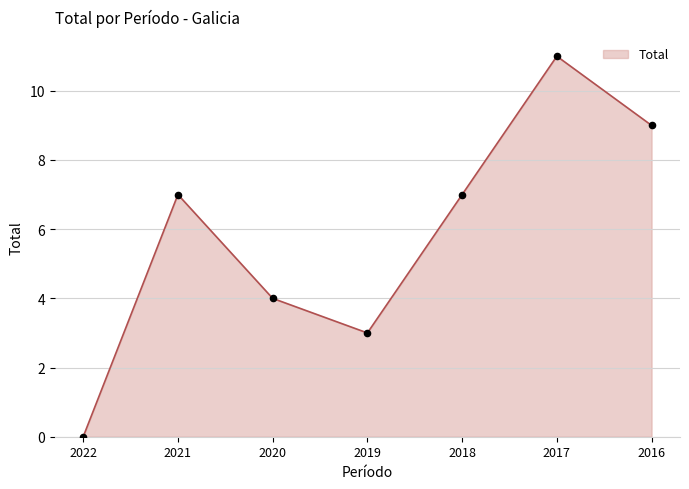

What is the change in value from 2022 to 2020?

+4